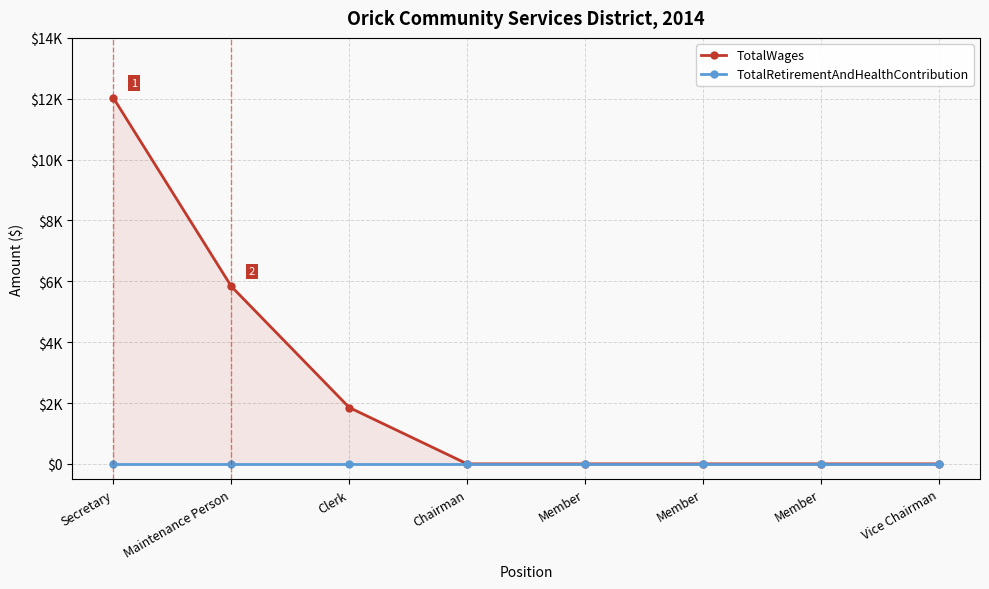

Which has a higher value, Vice Chairman or Maintenance Person?

Maintenance Person